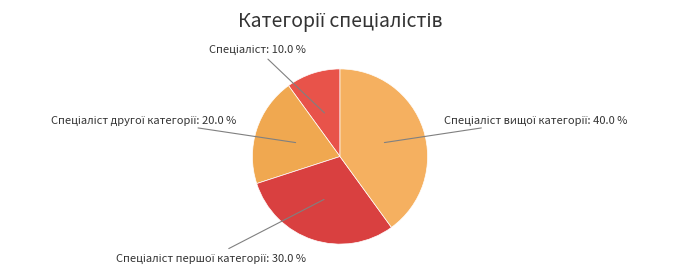

Is there any slice that represents more than half of the pie?

No